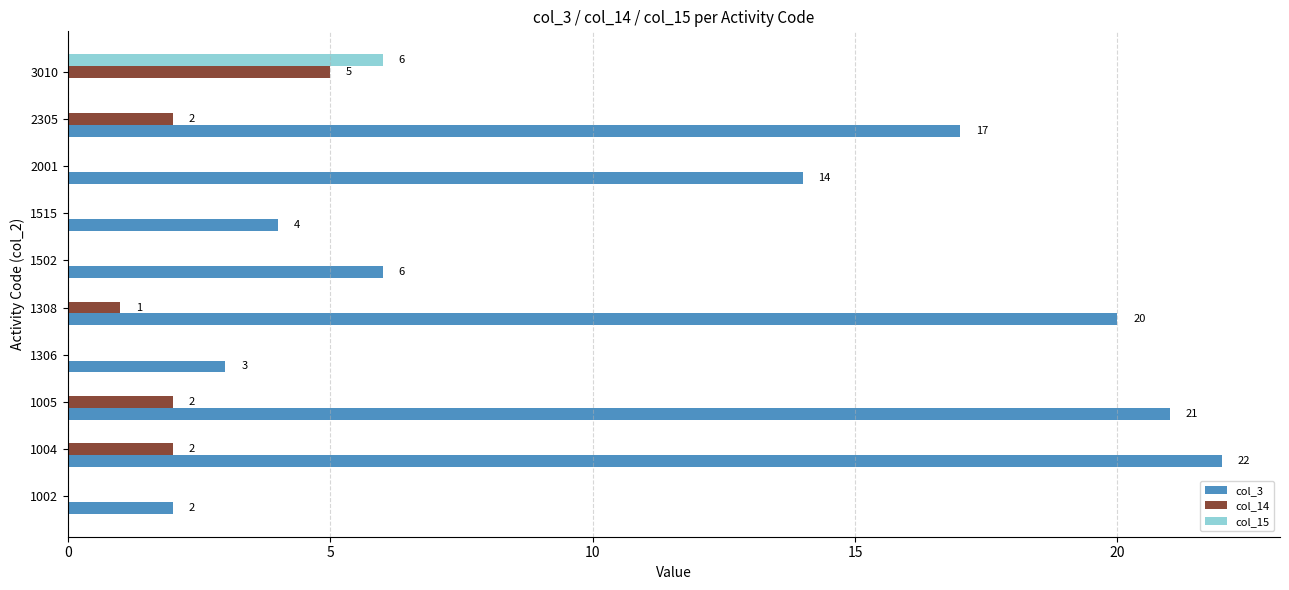

At which category is the sum across all series the highest?

1004